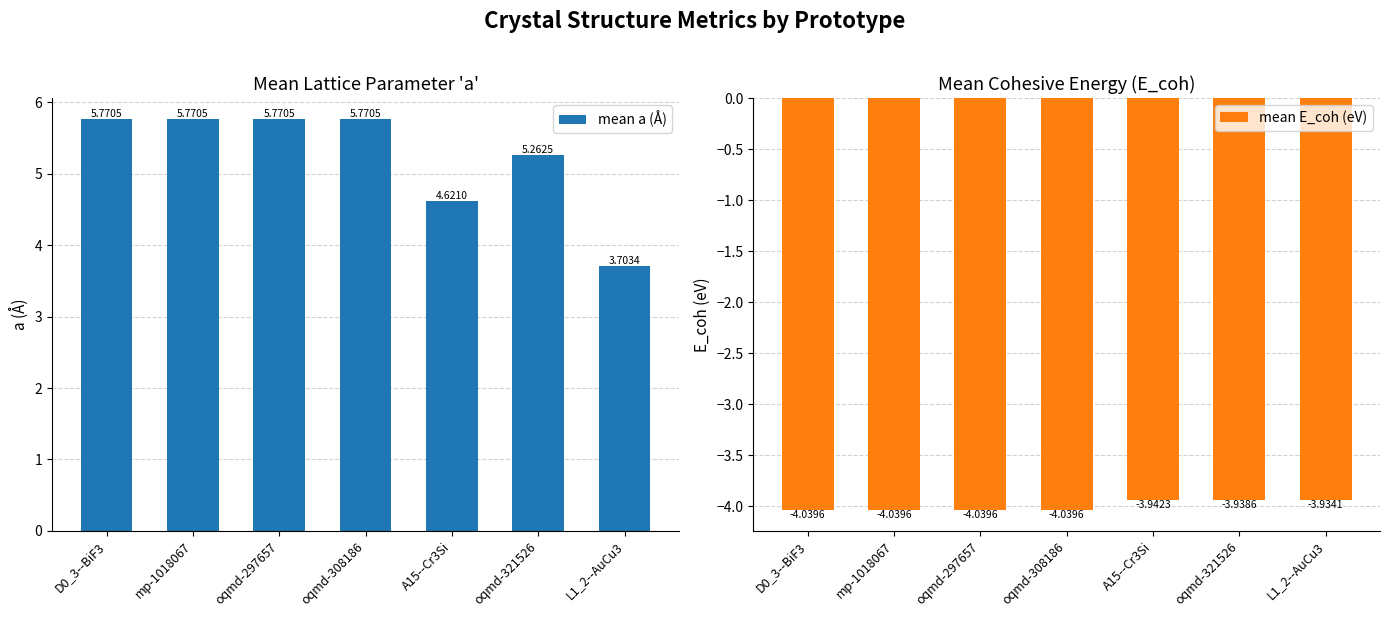

What position from the left is mp-1018067?

2